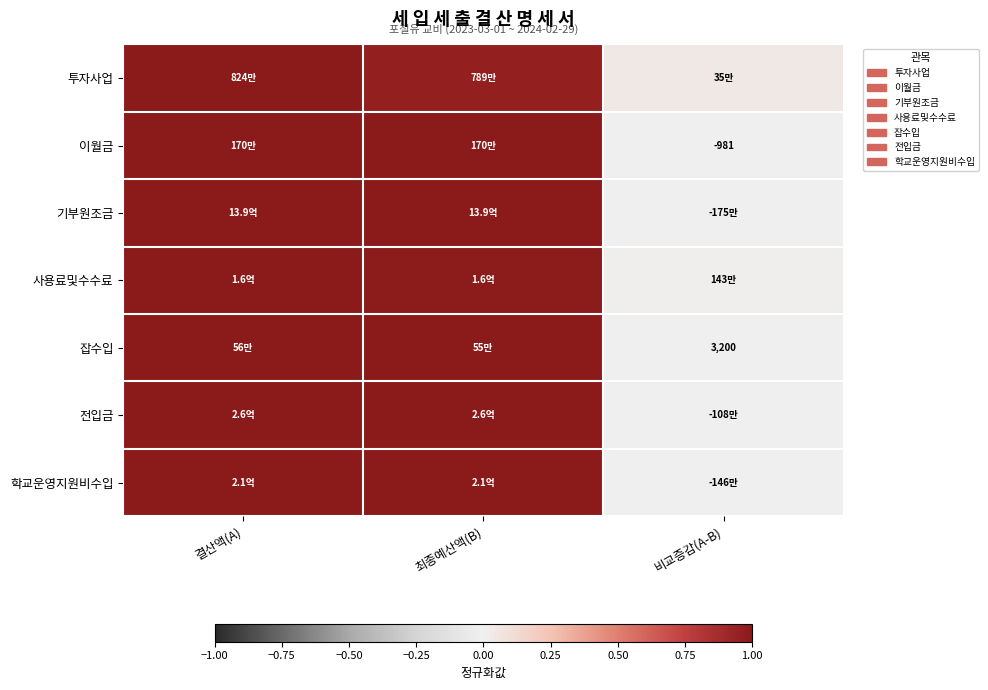

At which label does 이월금 reach its peak?

최종예산액(B)